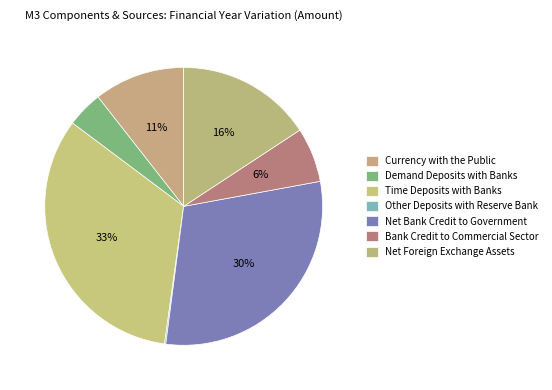

Rank the categories by value from lowest to highest.

Other Deposits with Reserve Bank, Demand Deposits with Banks, Bank Credit to Commercial Sector, Currency with the Public, Net Foreign Exchange Assets, Net Bank Credit to Government, Time Deposits with Banks